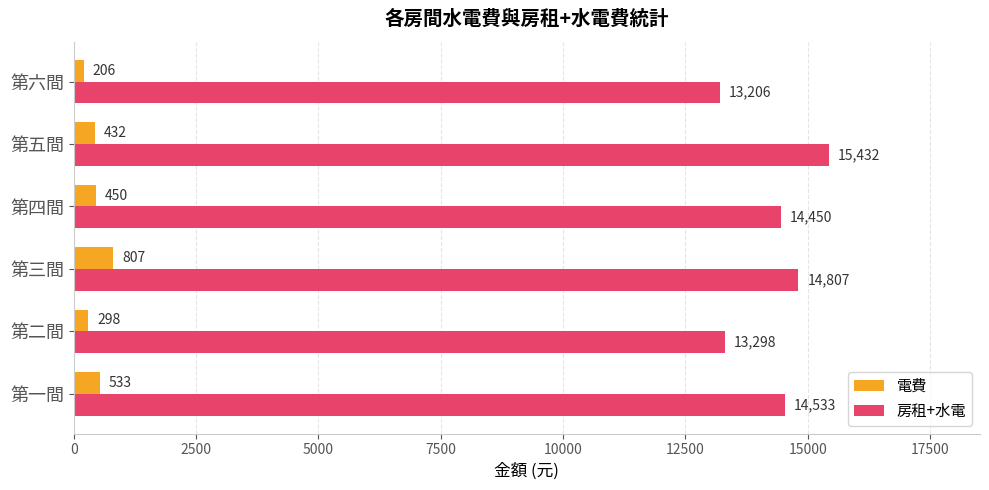

What are all the series names shown in the legend?

電費, 房租+水電